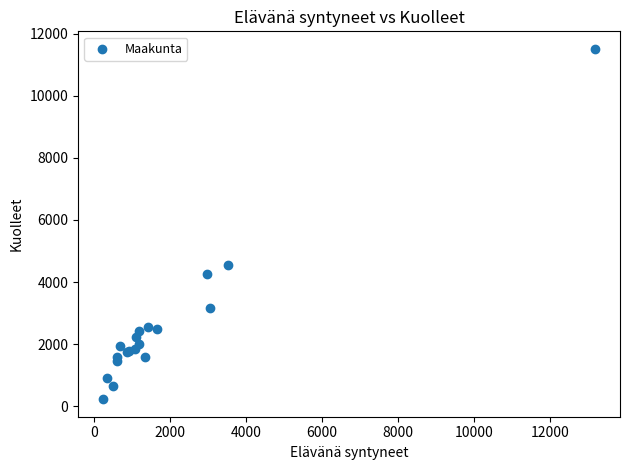

What Y value in the scatter plot is closest to 5868?

4556